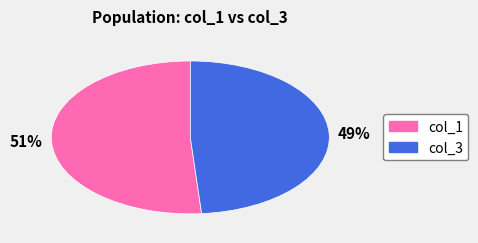

What percentage is the col_1 slice, to the nearest percent?

51%